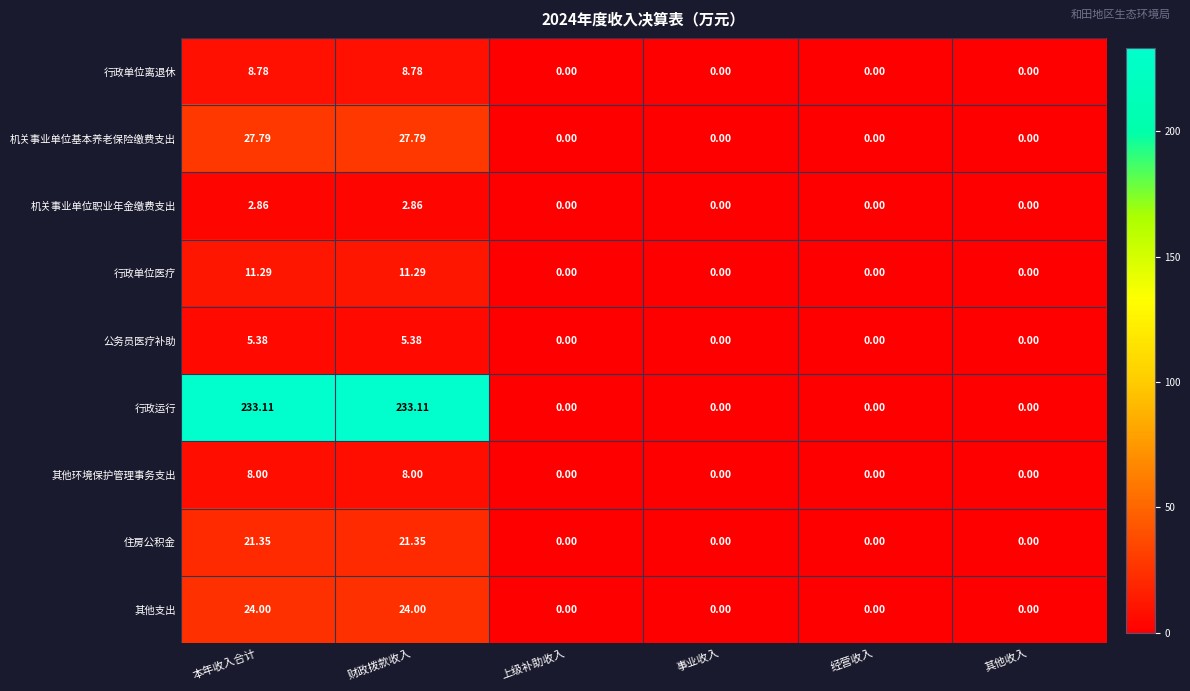

How many data points does each series have?

6